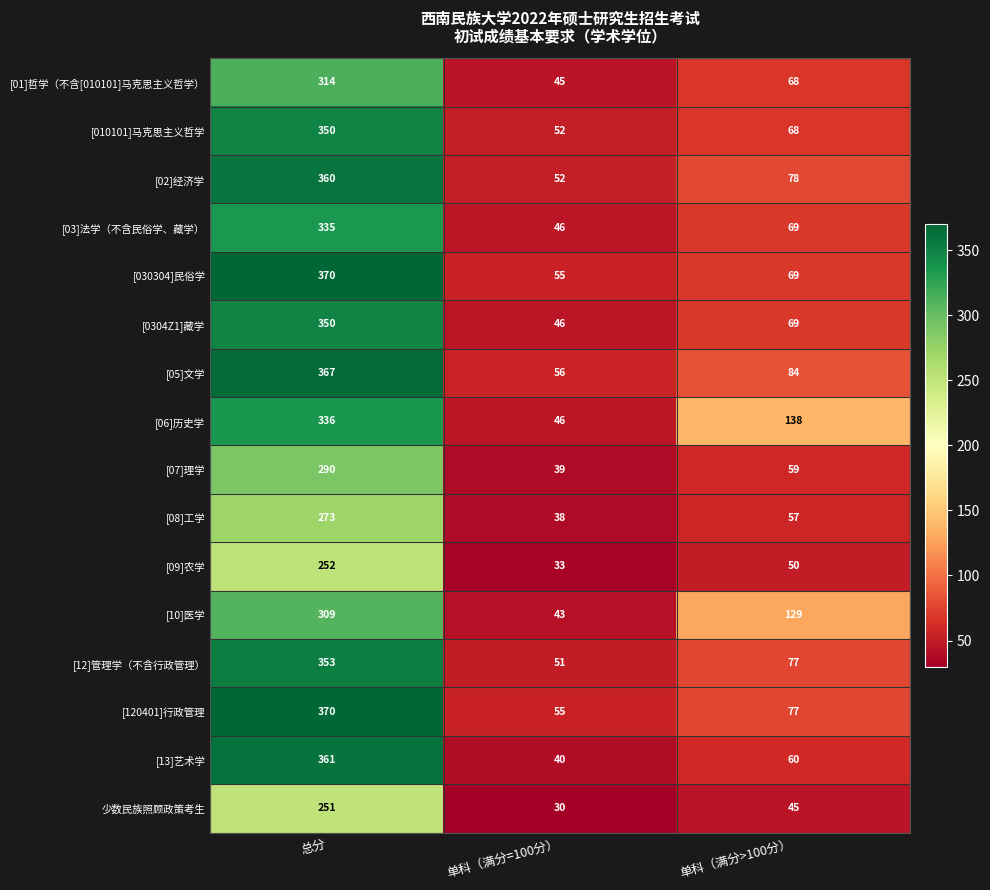

List the labels in order of [12]管理学（不含行政管理） value, smallest first.

单科（满分=100分）, 单科（满分>100分）, 总分